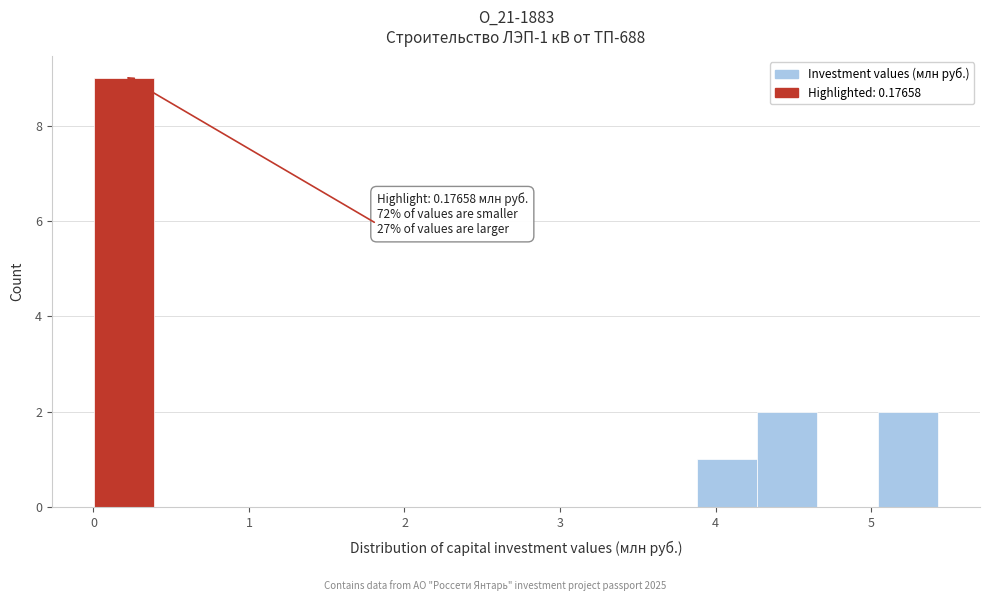

Around what value on the x-axis is the tallest bar? Give the approximate position of its centre, as read against the axis.

0.2